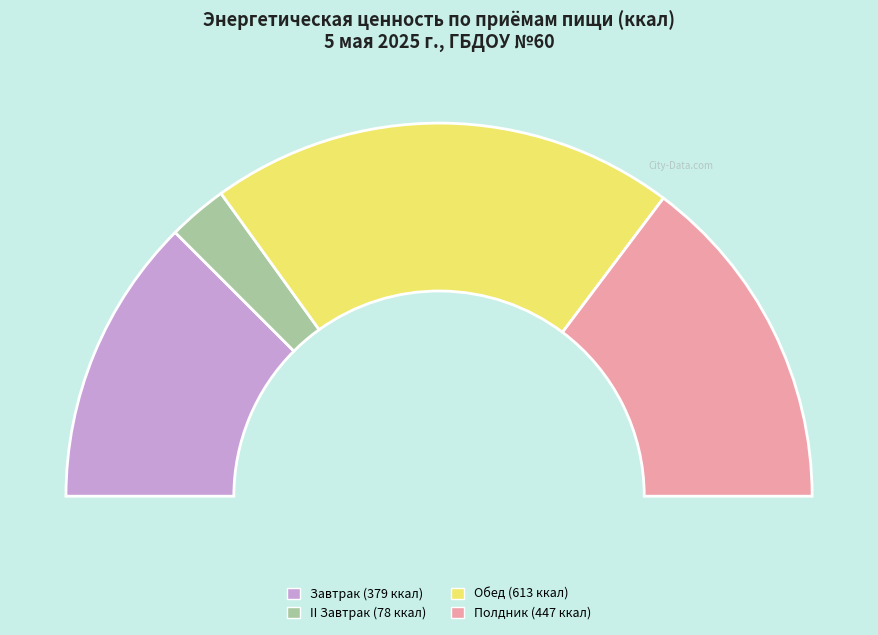

What is the total percentage of Полдник and Обед?

69.9%